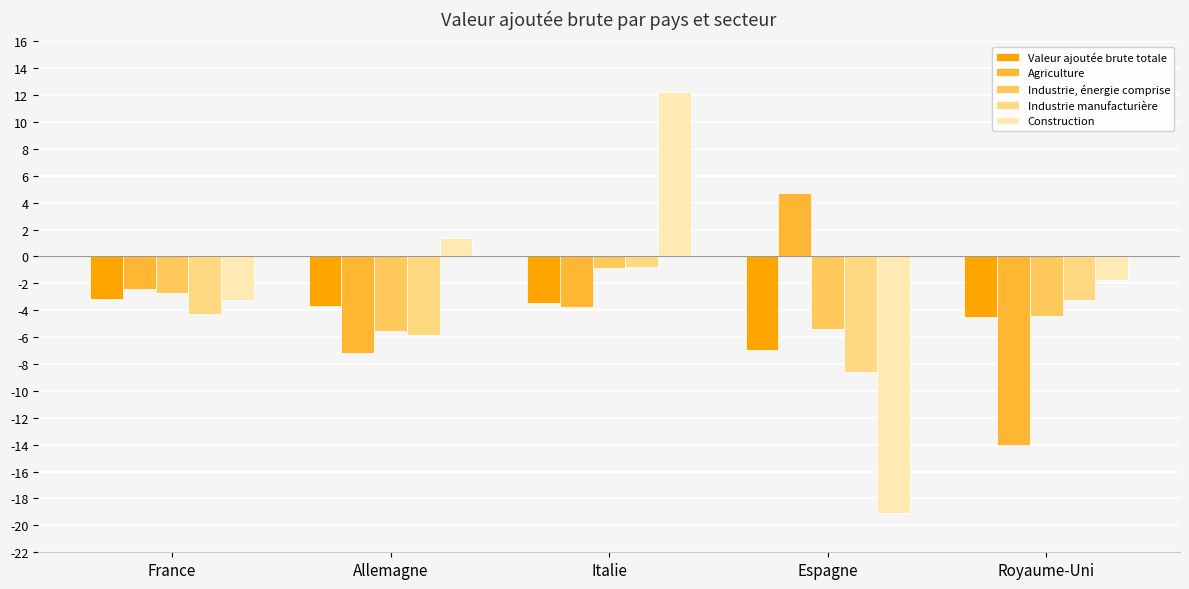

What is the label of the 4th bar from the left?

Espagne